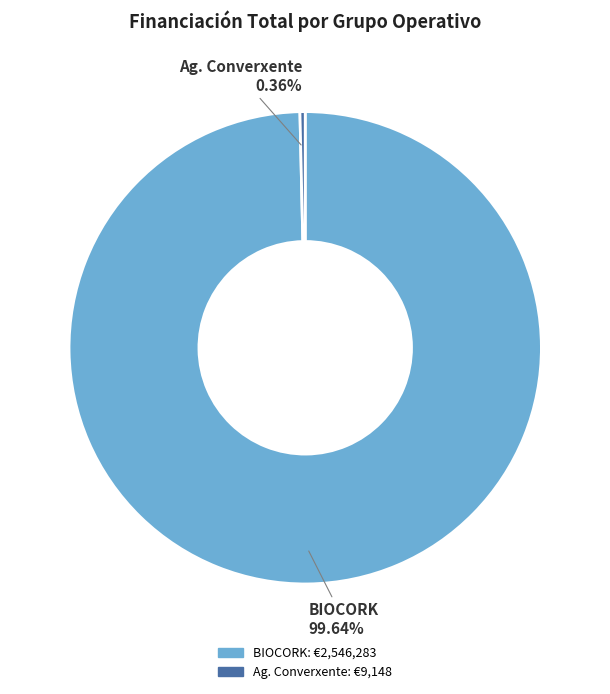

How many segments does this pie chart have?

2